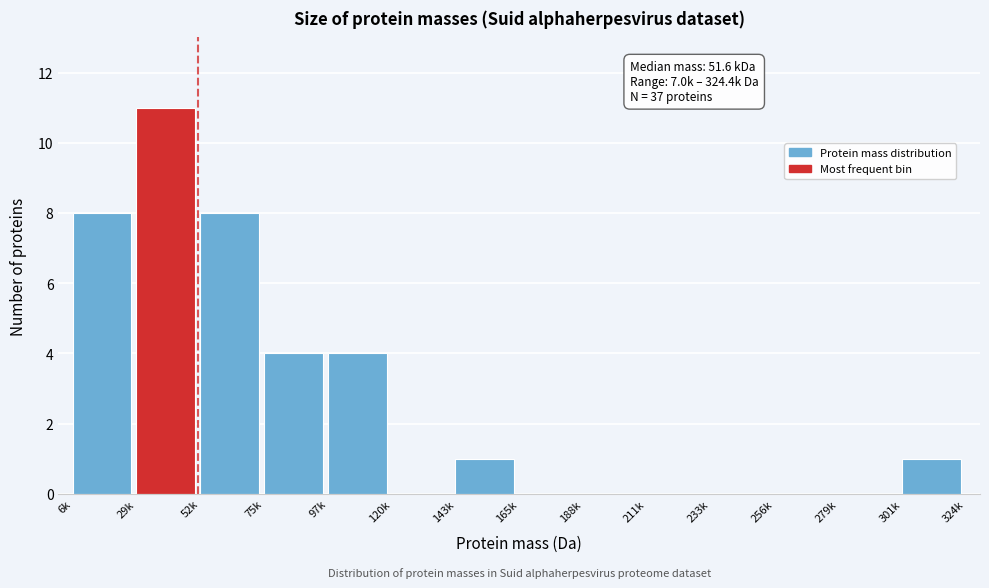

Reading left to right, what are all the values shown in this chart?

6k=8	29k=11	52k=8	75k=4	97k=4	120k=0	143k=1	165k=0	188k=0	211k=0	233k=0	256k=0	279k=0	301k=1